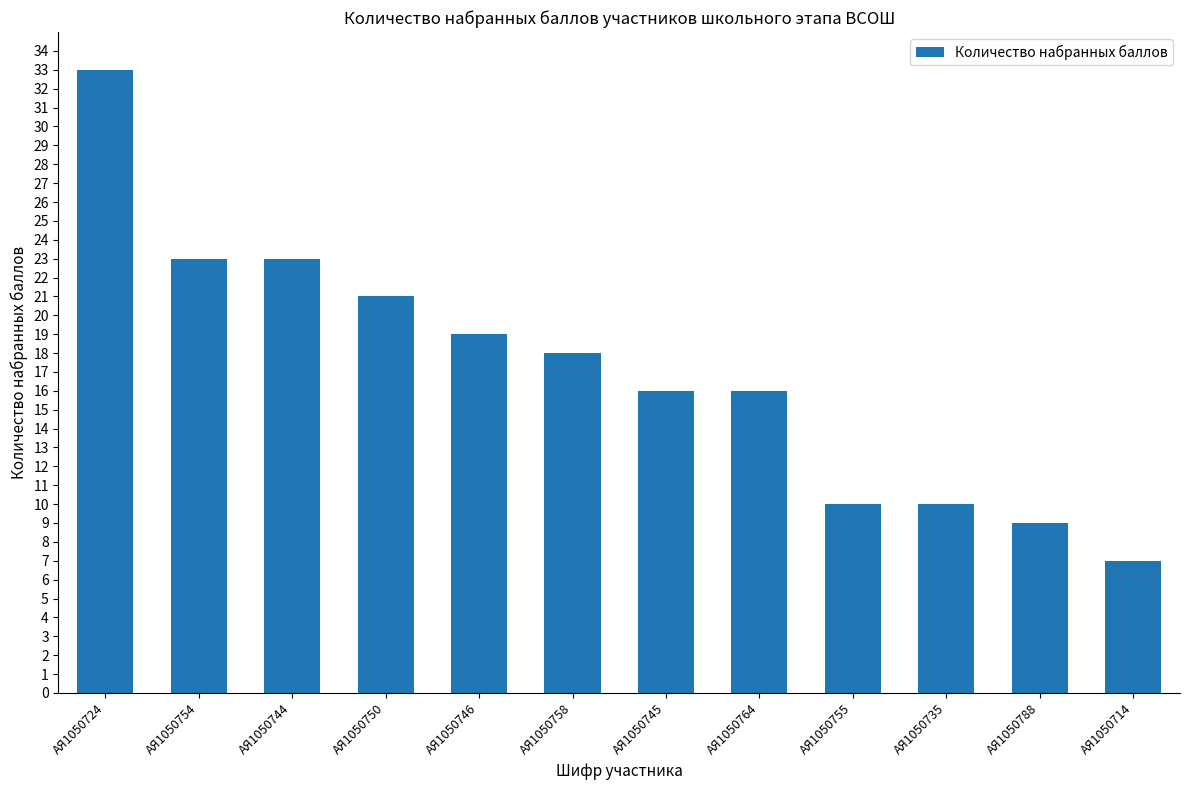

True or false: the data shows 16 at АЯ1050724.

False